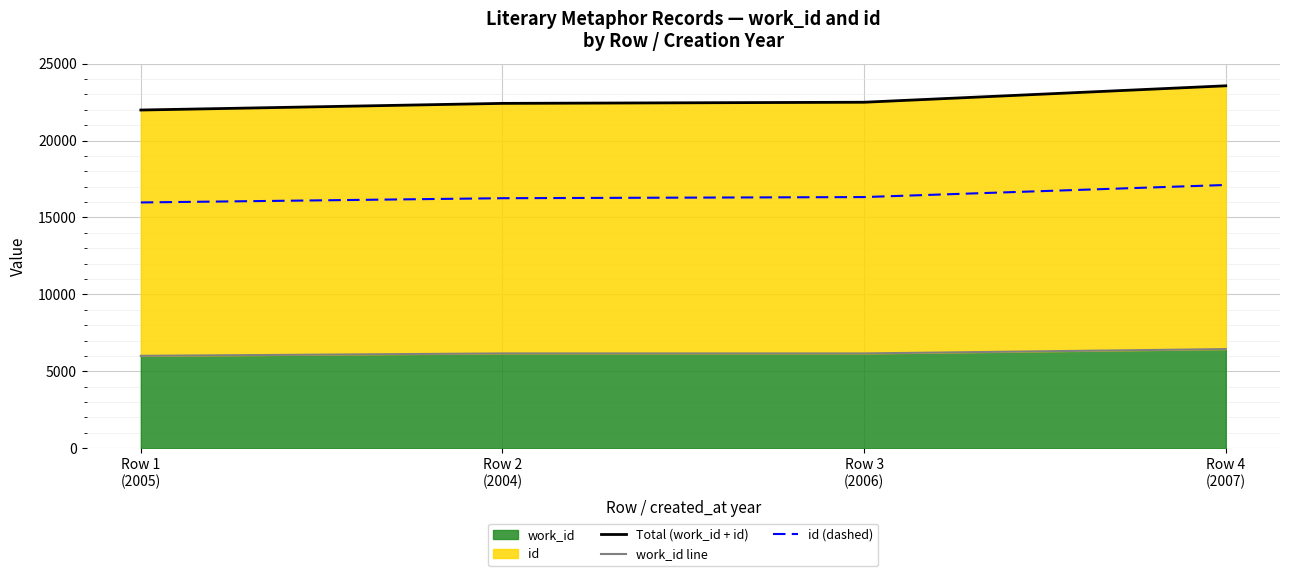

At Row 1
(2005), list the series in order from largest to smallest.

Total (work_id + id), id (dashed), work_id line